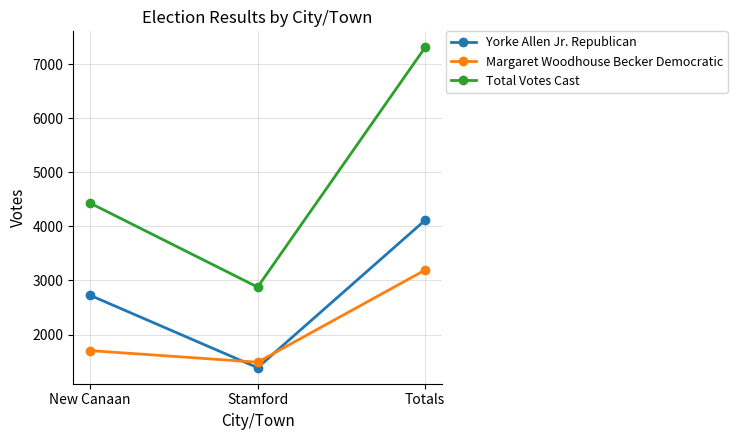

List the labels in order of Yorke Allen Jr. Republican value, smallest first.

Stamford, New Canaan, Totals